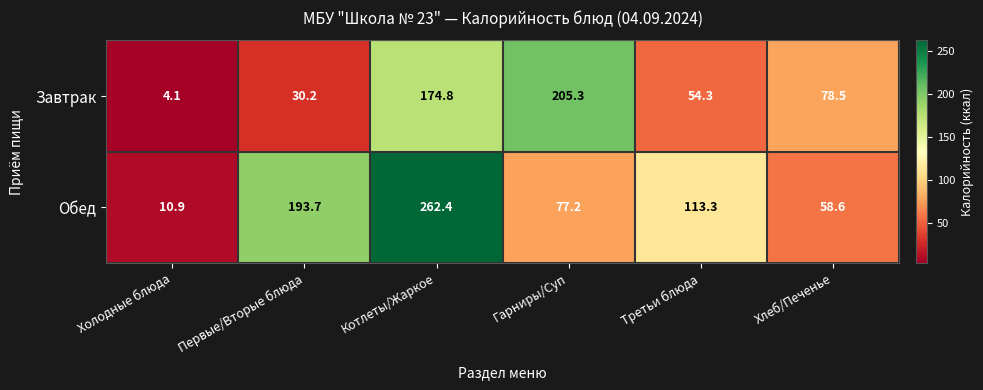

Reading left to right, transcribe all the data shown in this chart.

Завтрак: Холодные блюда=4.1	Первые/Вторые блюда=30.2	Котлеты/Жаркое=174.8	Гарниры/Суп=205.3	Третьи блюда=54.3	Хлеб/Печенье=78.5
Обед: Холодные блюда=10.9	Первые/Вторые блюда=193.7	Котлеты/Жаркое=262.4	Гарниры/Суп=77.2	Третьи блюда=113.3	Хлеб/Печенье=58.6